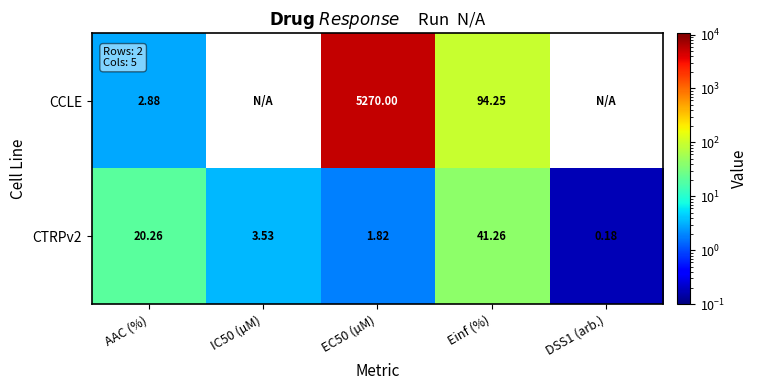

At which label is CTRPv2 closest to 20?

AAC (%)